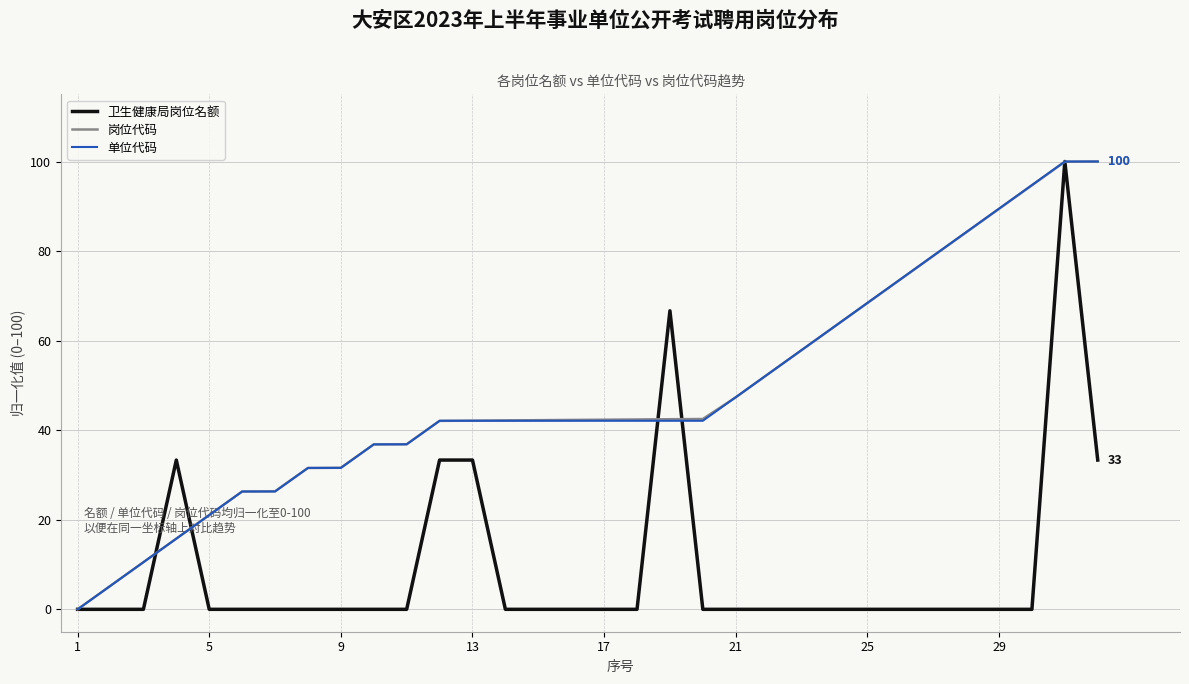

What is the maximum value for 岗位代码?

100.0